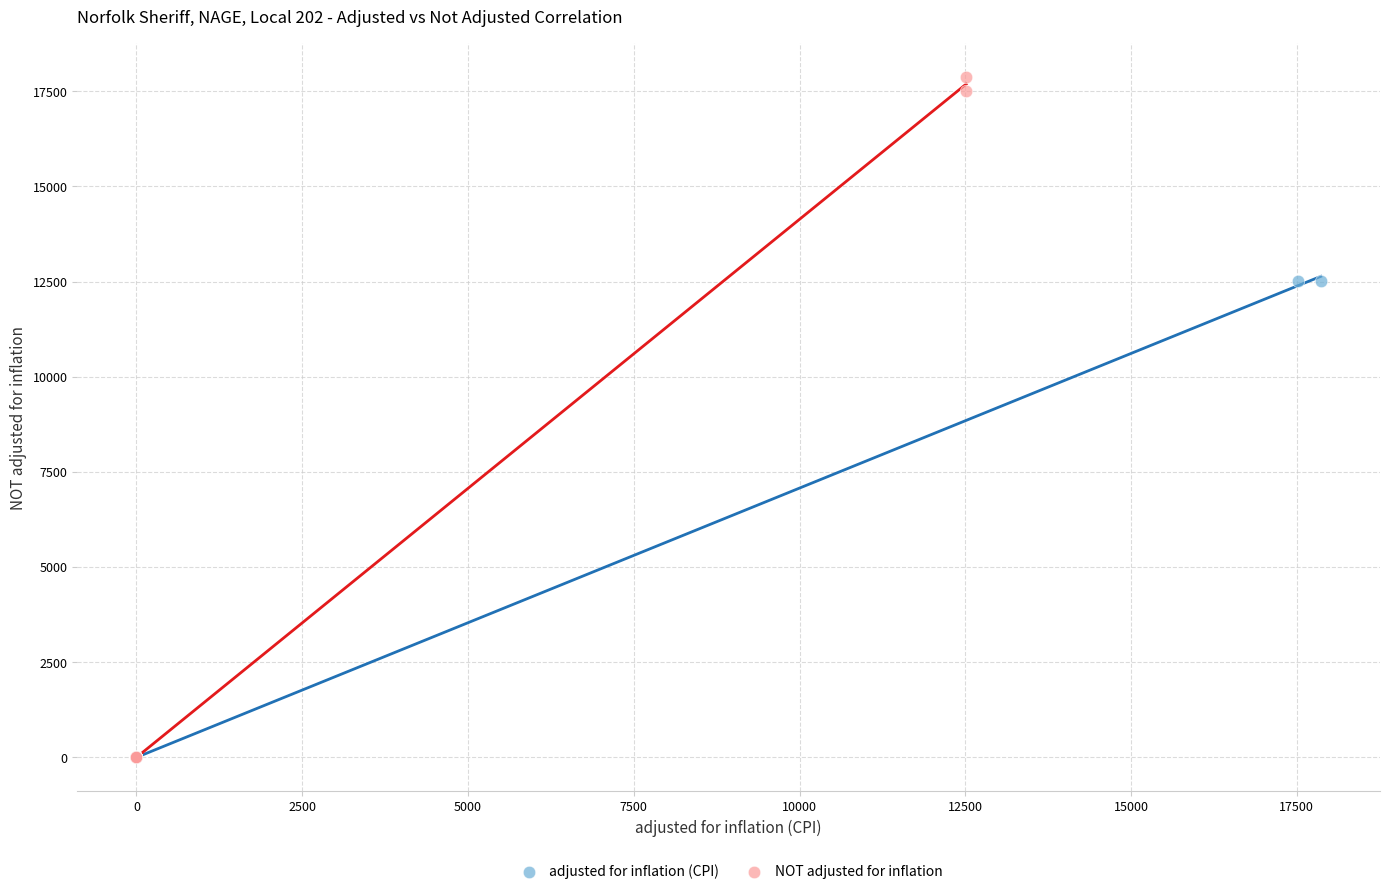

Which series contains the highest Y value?

NOT adjusted for inflation